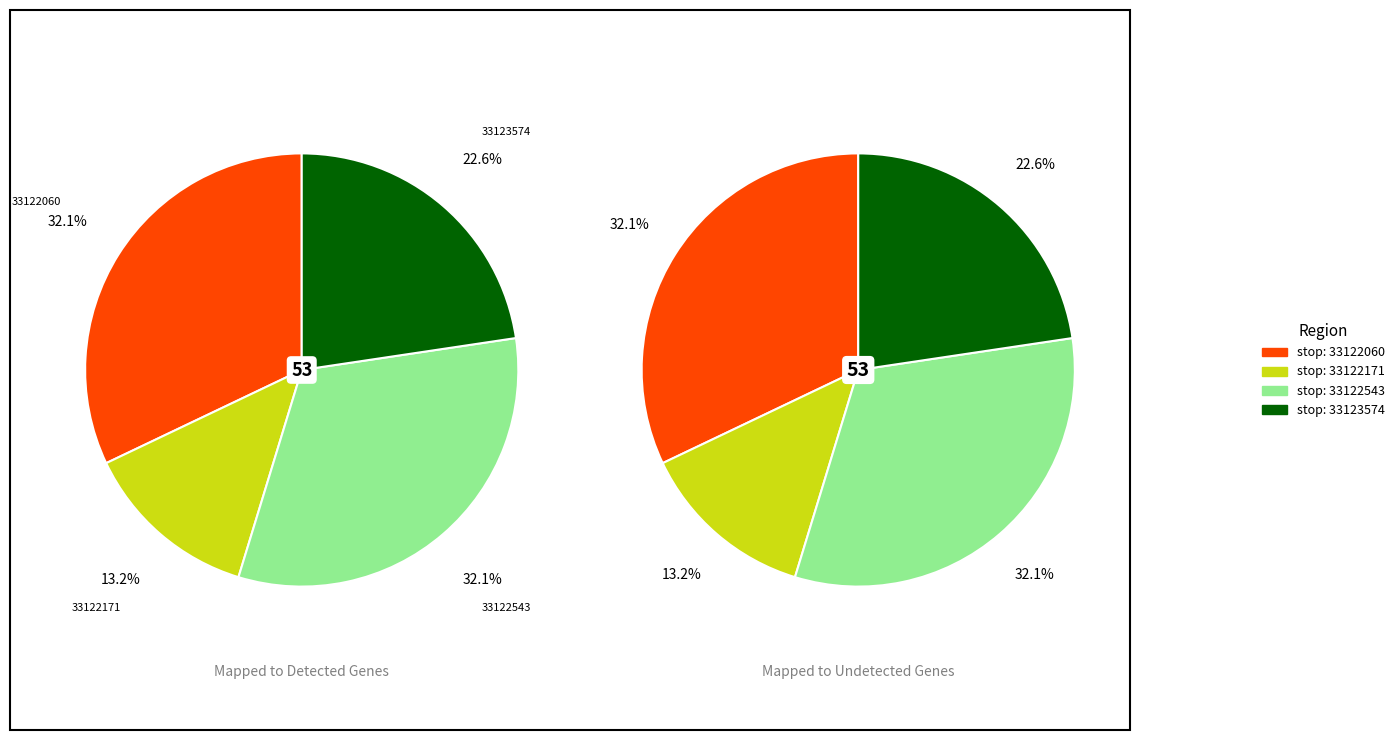

Count the number of slices in the pie.

4